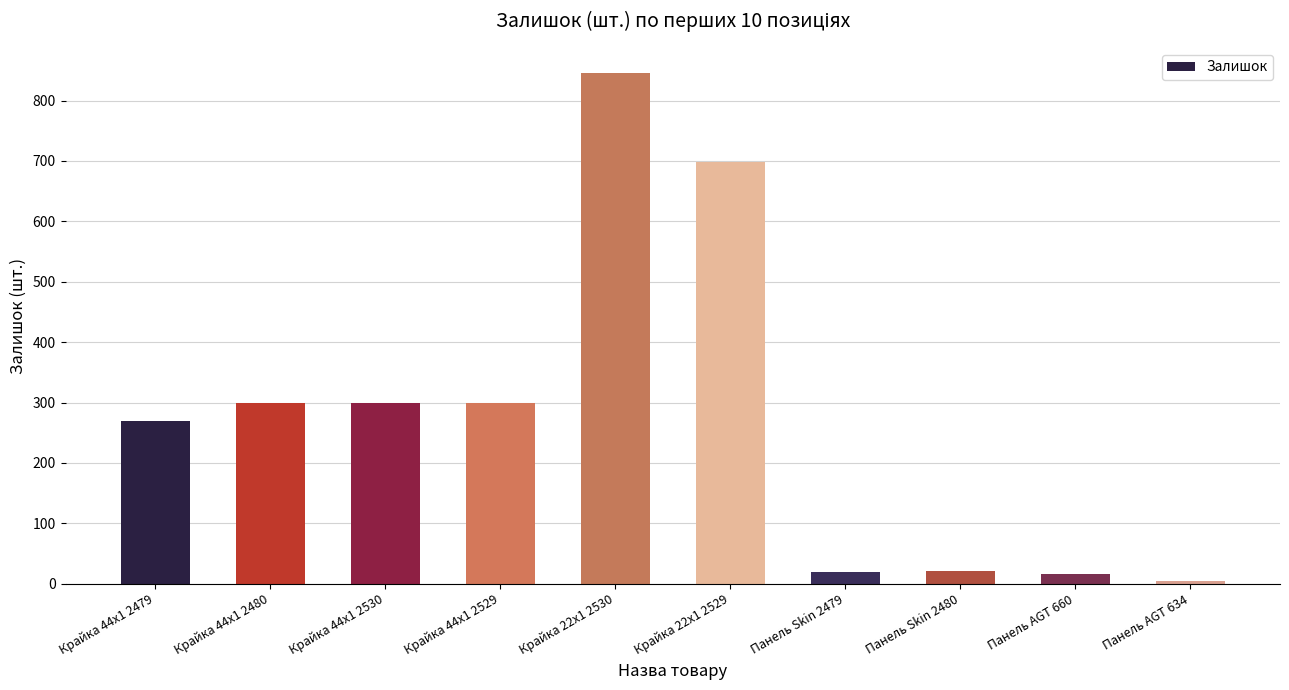

Is it true that the value at Крайка 44x1 2479 is 353?

False